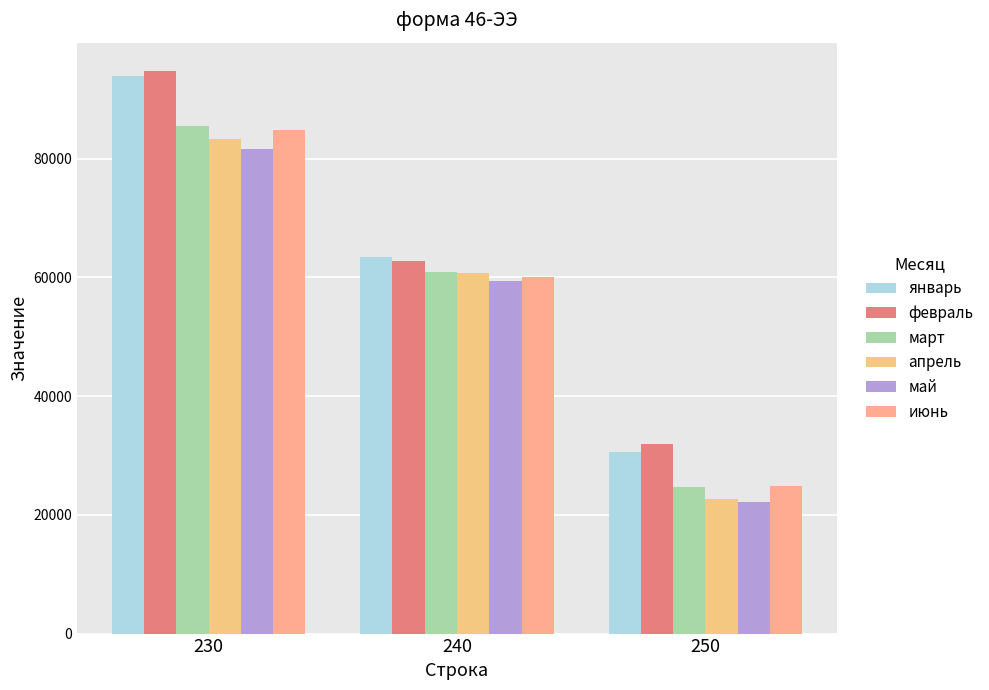

What is the difference between the highest and lowest values at 240?

3964.0